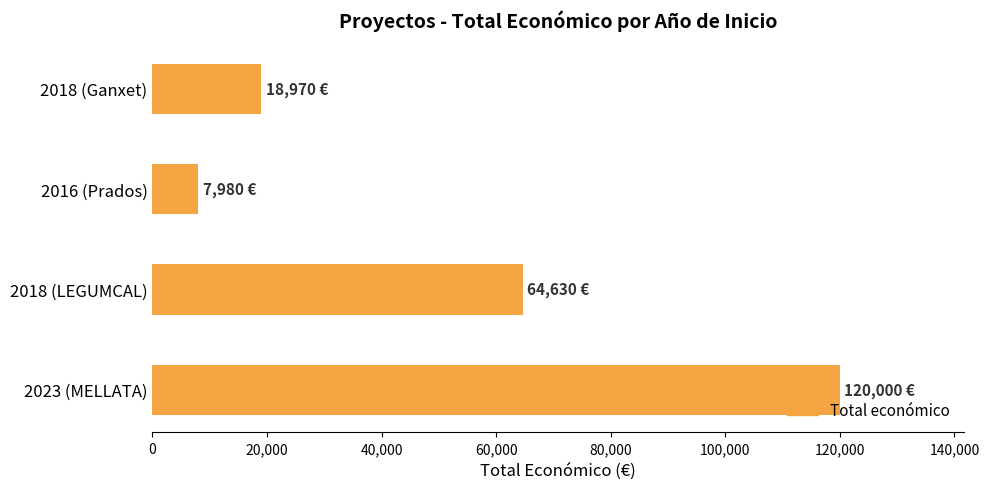

Is it true that the value at 2018 (LEGUMCAL) is 64630?

True